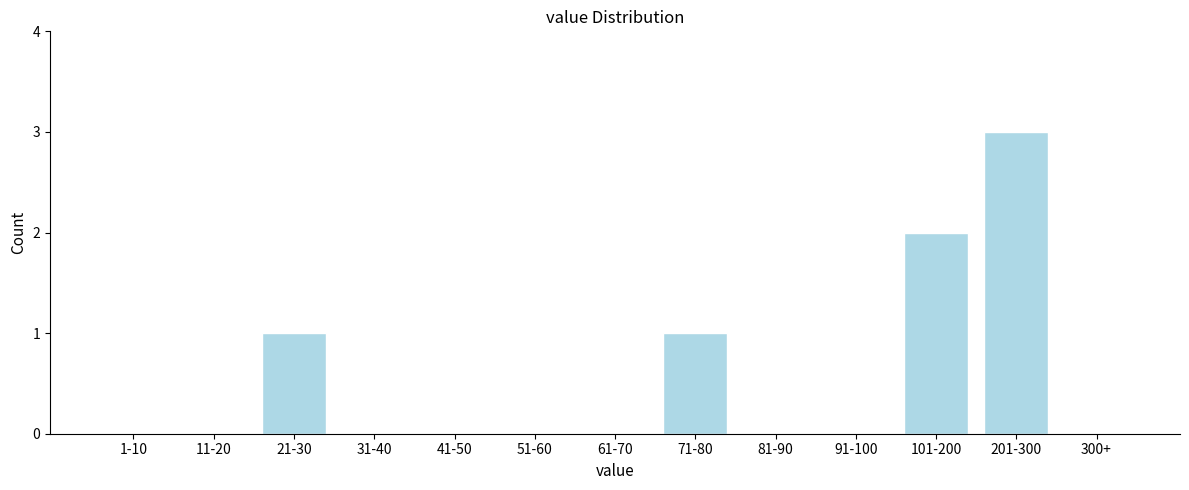

Reading left to right, extract all data points from this chart.

1-10=0	11-20=0	21-30=1	31-40=0	41-50=0	51-60=0	61-70=0	71-80=1	81-90=0	91-100=0	101-200=2	201-300=3	300+=0